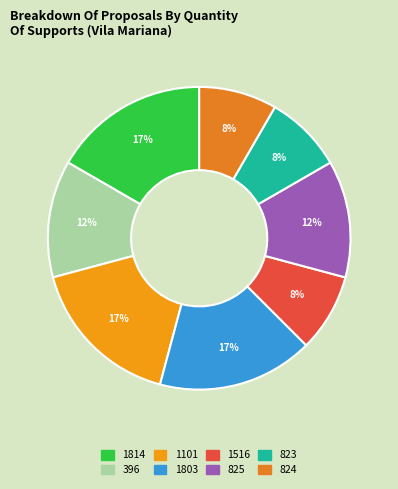

Does any single category account for the majority?

No